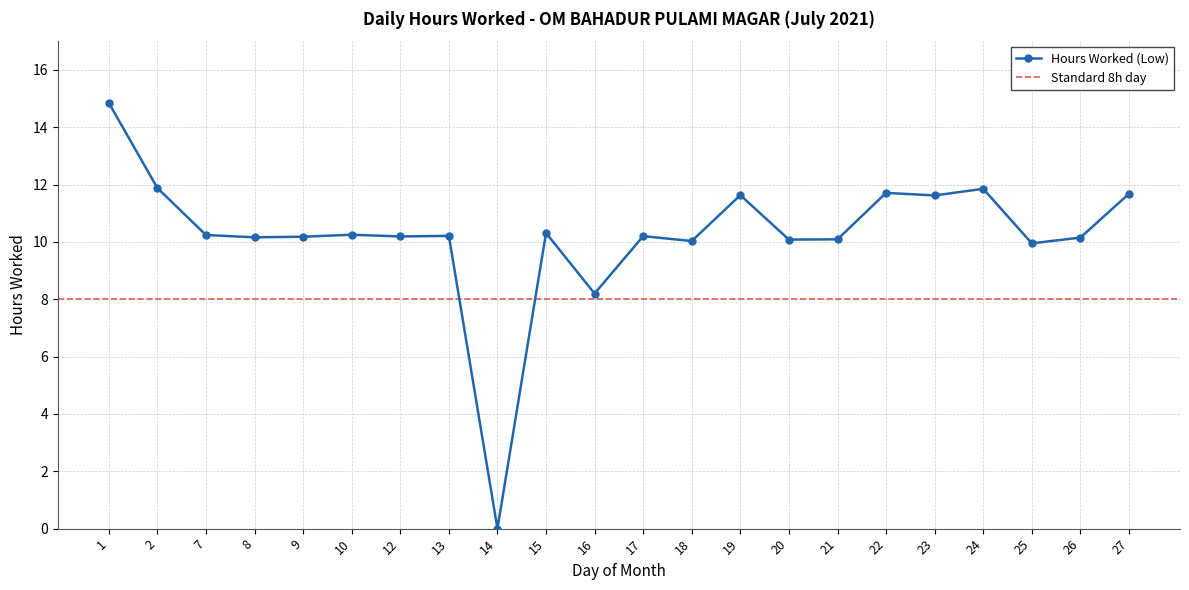

What is the sum of all values?

225.5